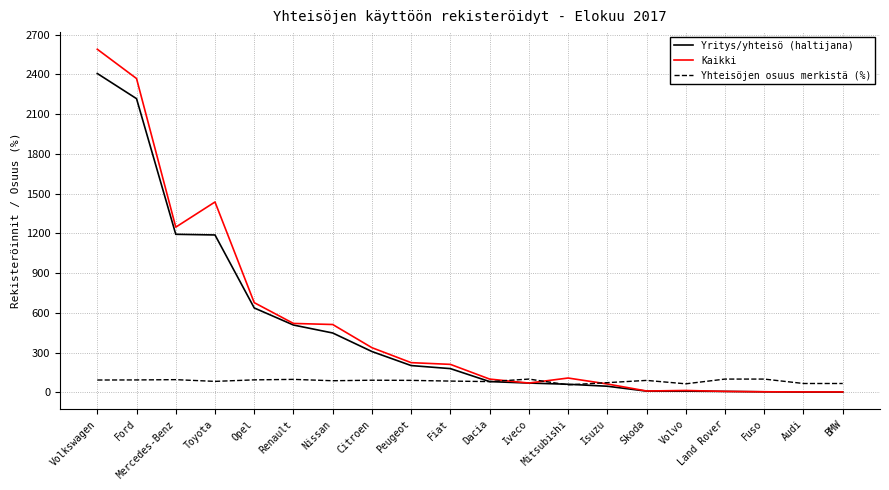

Which series has the largest range (max minus min)?

Kaikki